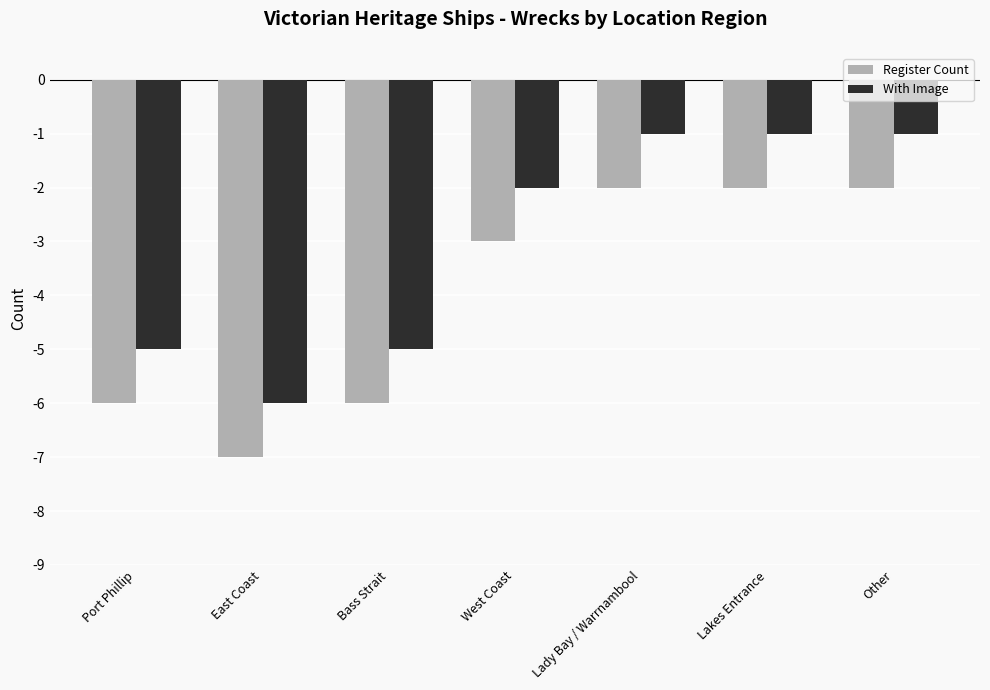

What is the maximum value for With Image?

-1